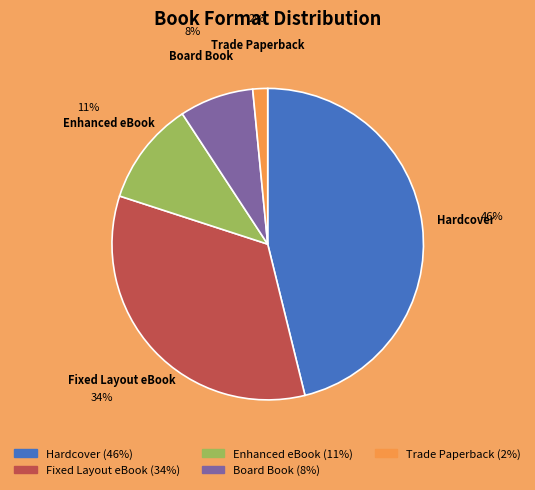

Rank the categories by value from lowest to highest.

Trade Paperback, Board Book, Enhanced eBook, Fixed Layout eBook, Hardcover